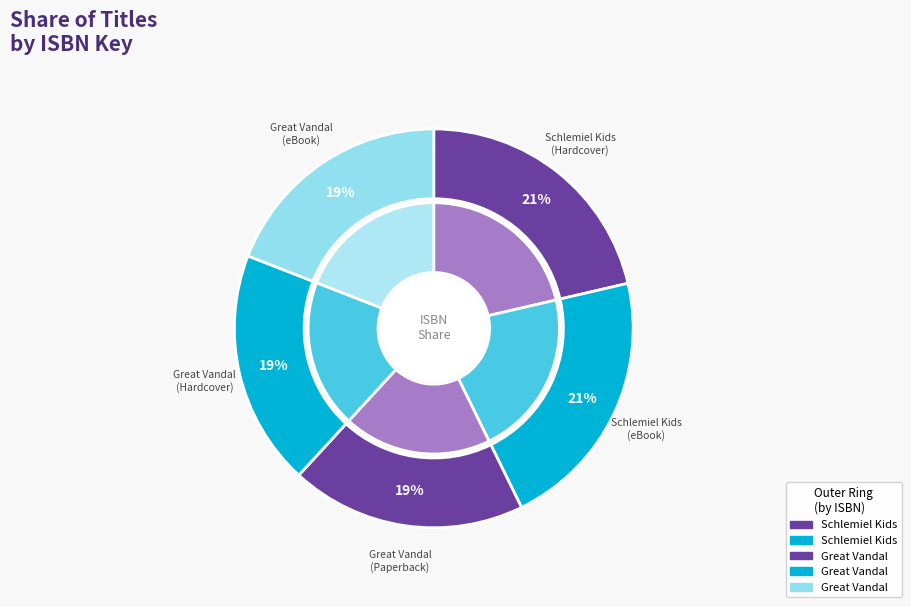

What is the total percentage of 9781685551018 and 9781665919074?

40.5%